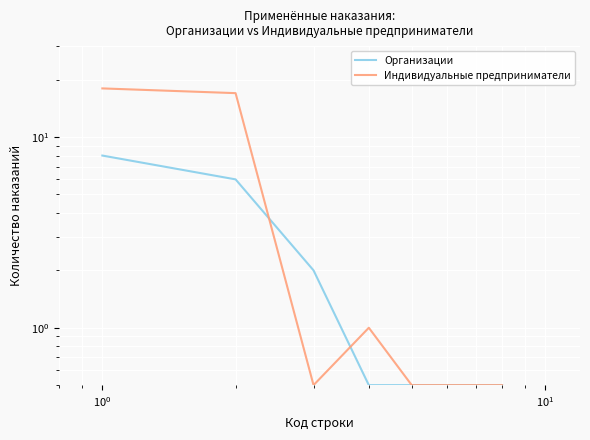

The value of Индивидуальные предприниматели at $\mathdefault{10^{1}}$ is 0.3. True or false?

False